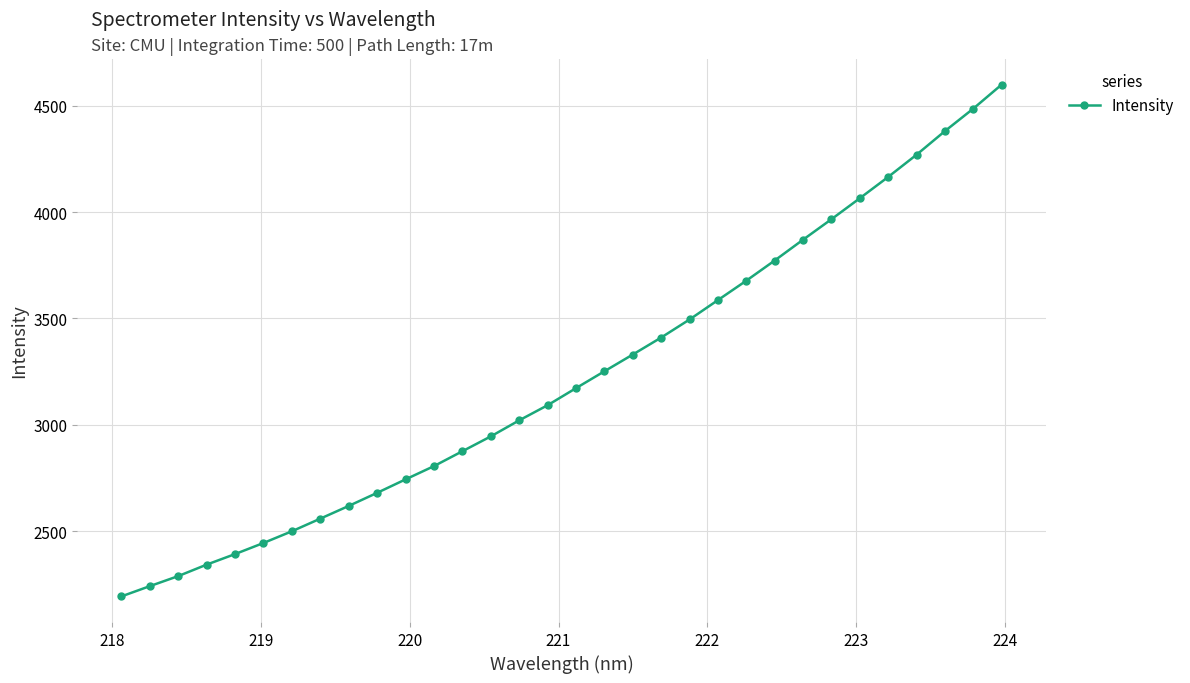

What is the maximum value shown in the chart?

4599.1